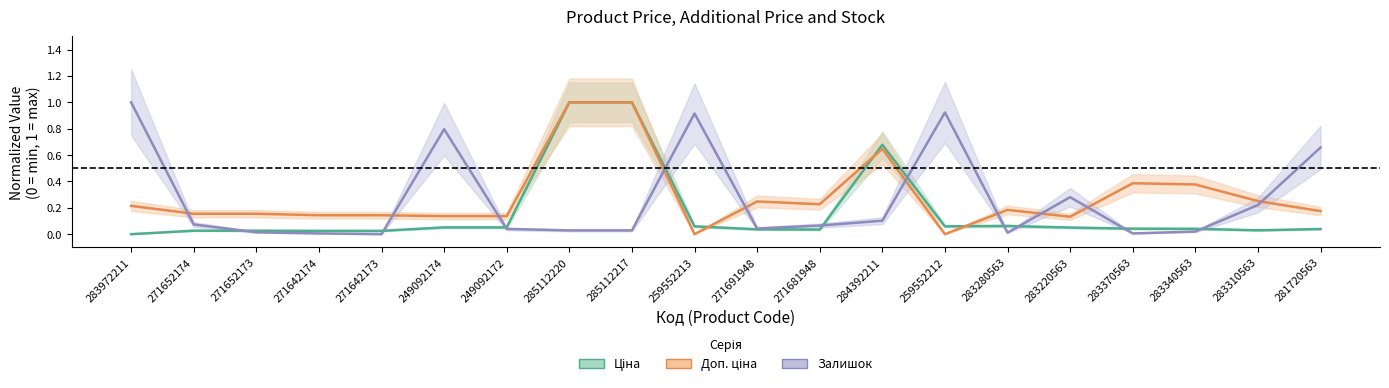

How many intersections are there between Залишок and Доп. ціна?

10